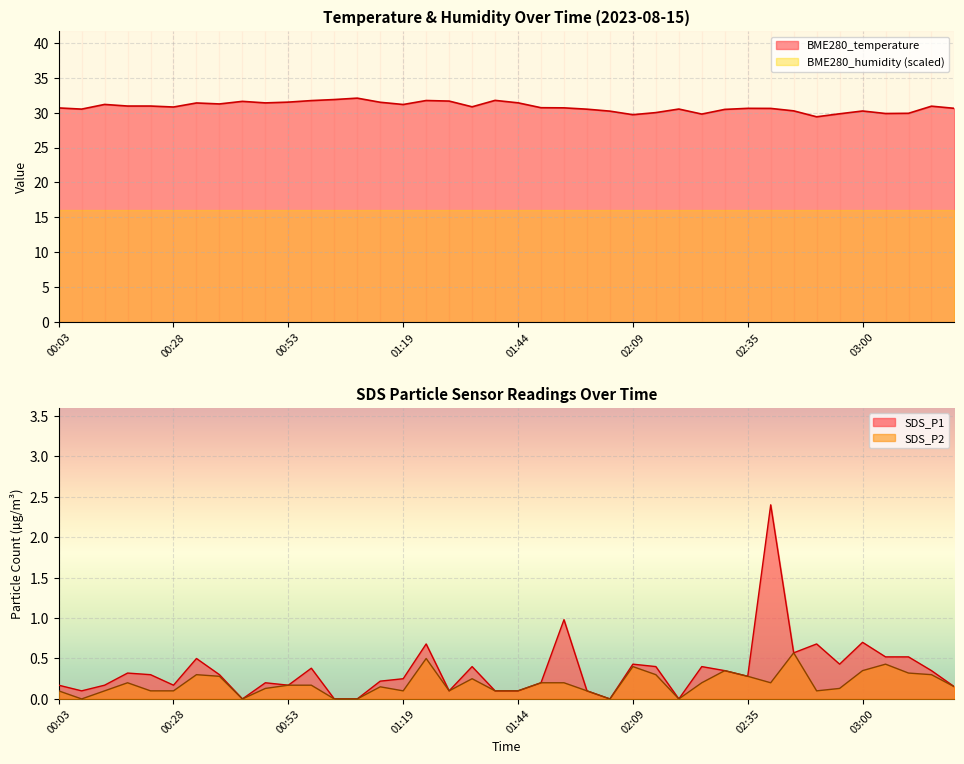

True or false: BME280_temperature and SDS_P2 intersect in this chart.

False